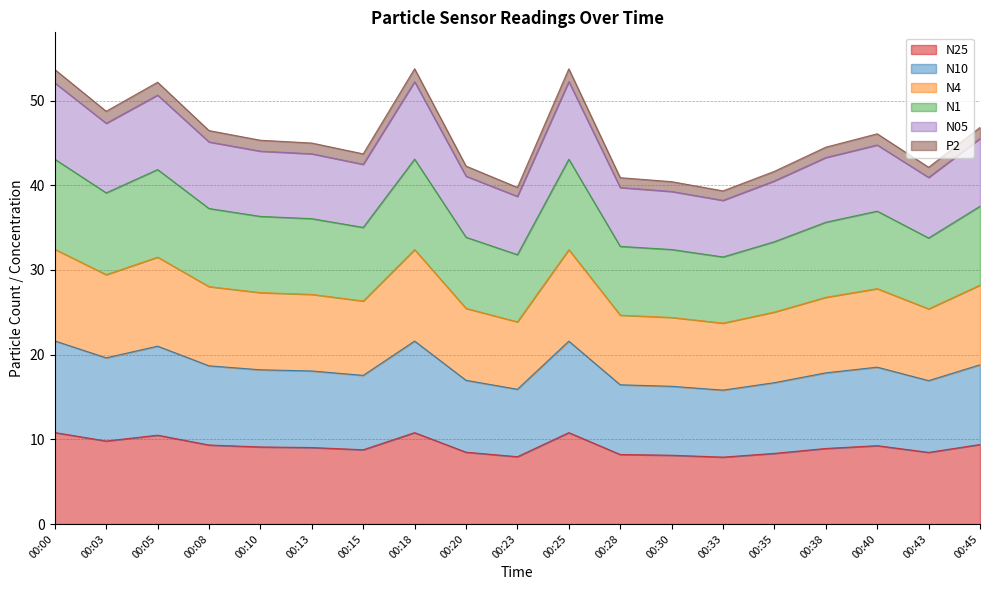

Which has a higher value, 00:45 or 00:28?

00:45